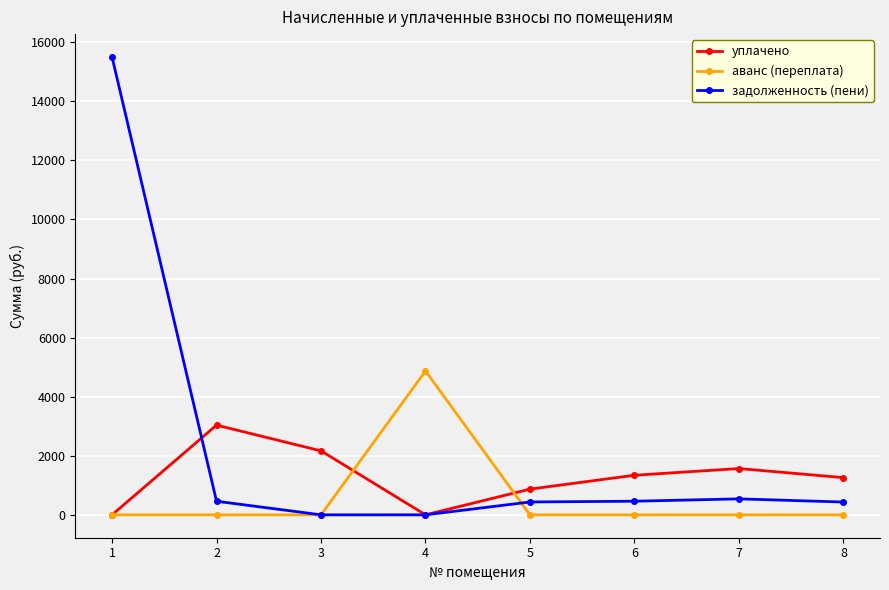

What is the value of the уплачено point at the 2nd from the left?

3037.0